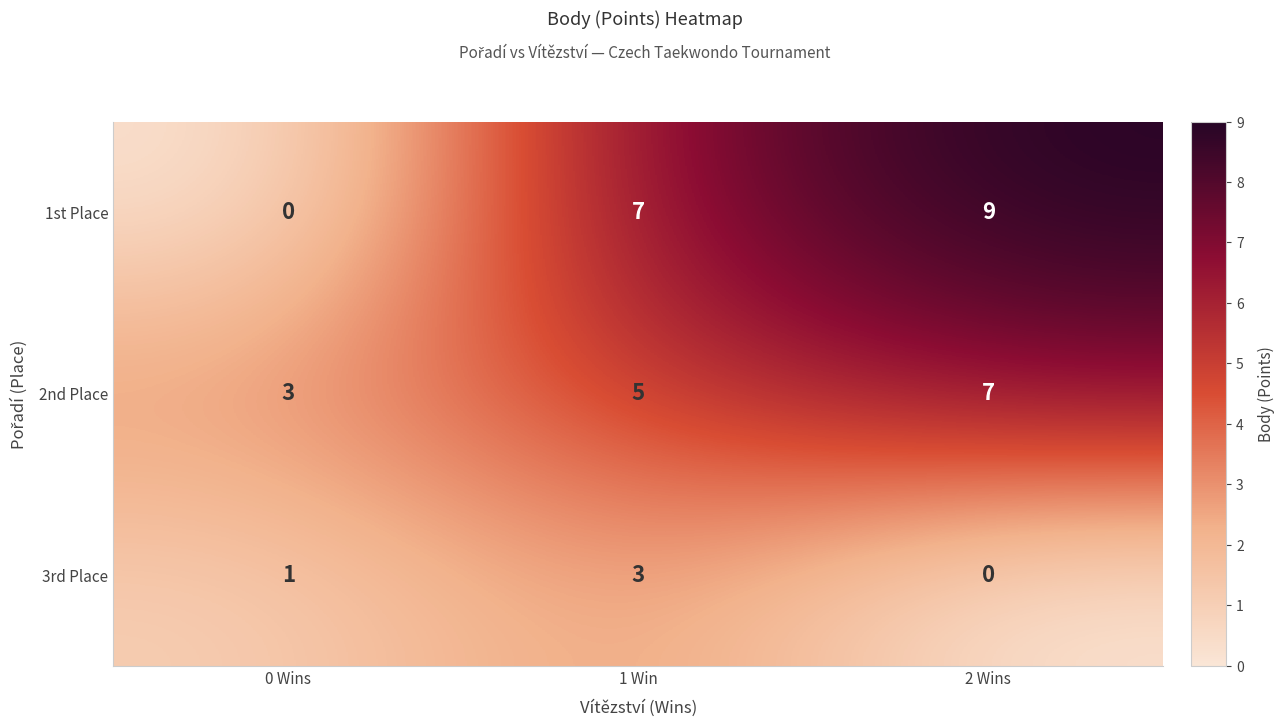

What is the difference between the highest and lowest values at 1 Win?

4